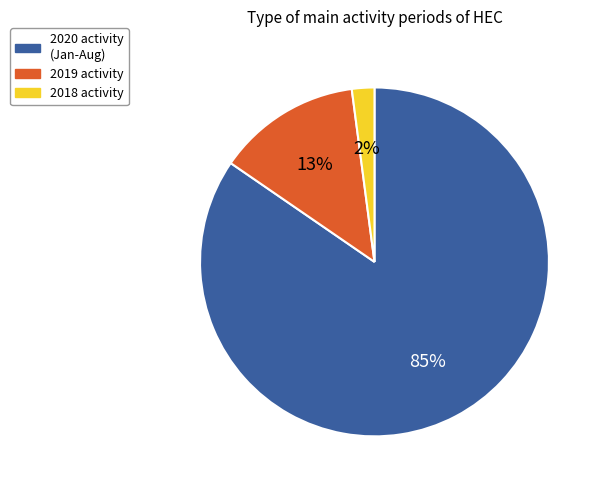

What percentage is the 2019 activity slice, to the nearest percent?

13%